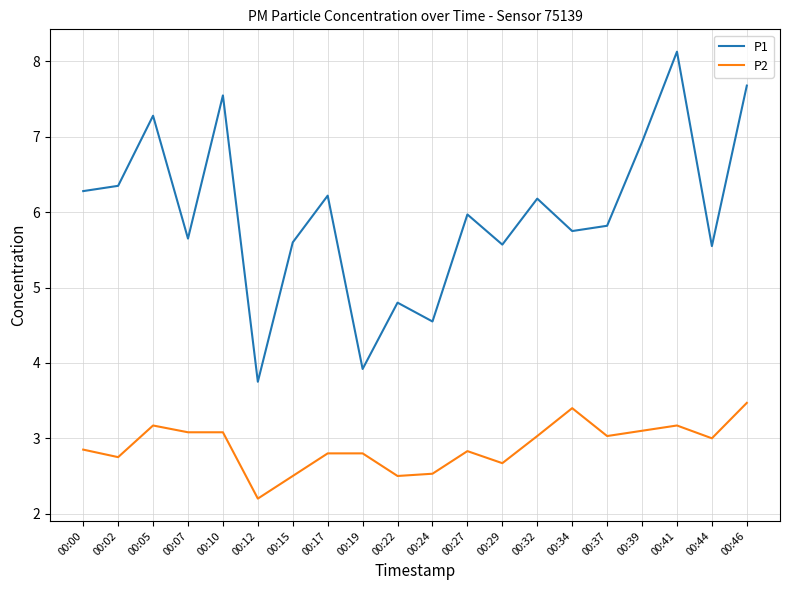

How many values in the P1 series exceed 5?

16